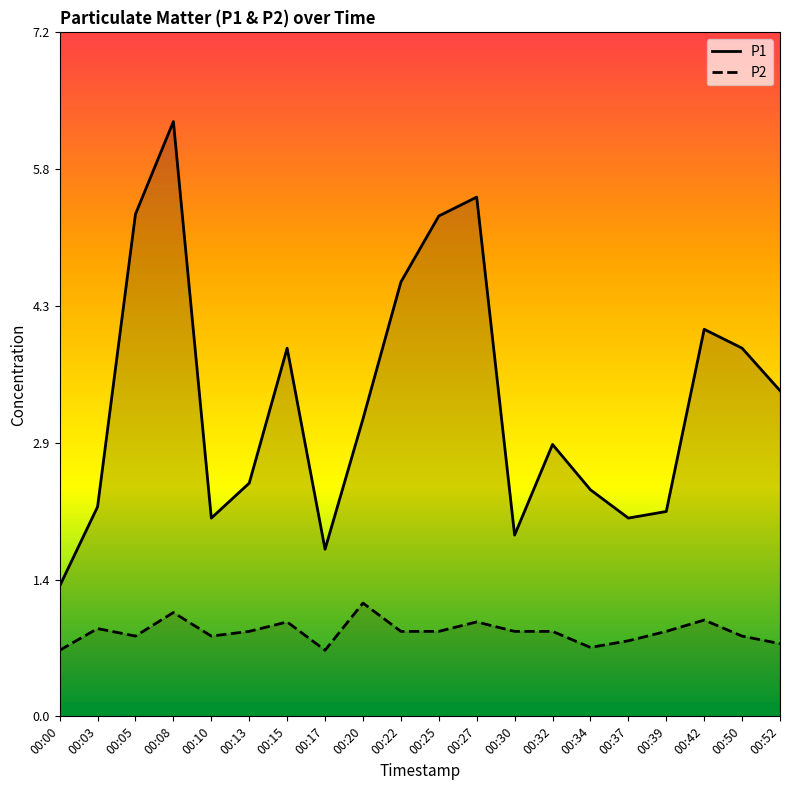

Which series has the widest spread of values?

P1